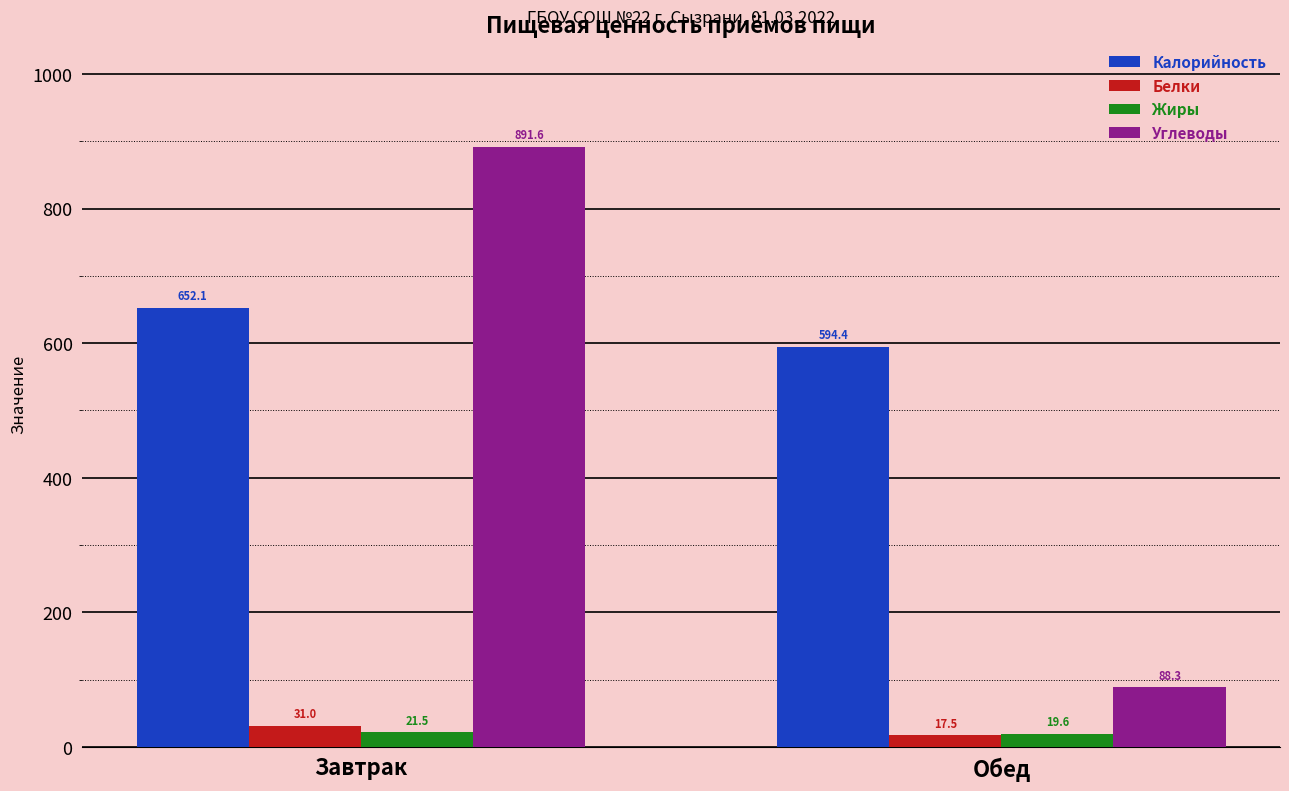

Reading left to right, what are all the values shown in this chart?

Калорийность: 652.1	594.4
Белки: 31.0	17.5
Жиры: 21.5	19.6
Углеводы: 891.6	88.3